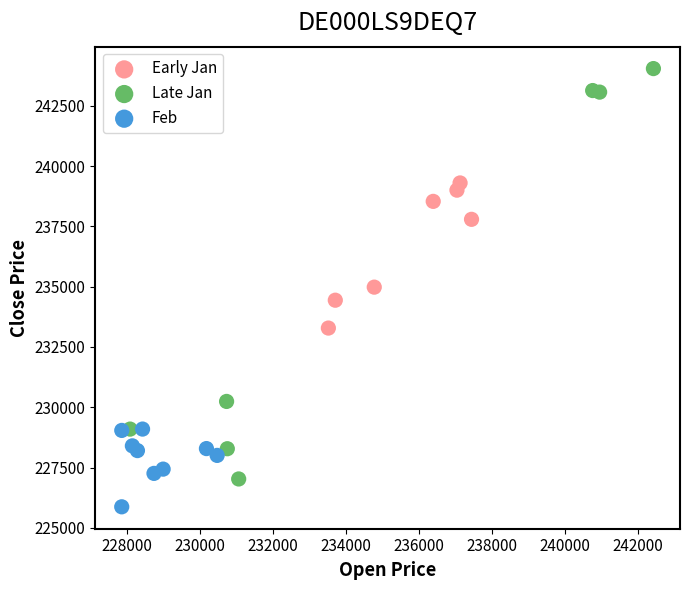

Which series reaches the minimum Y coordinate?

Feb